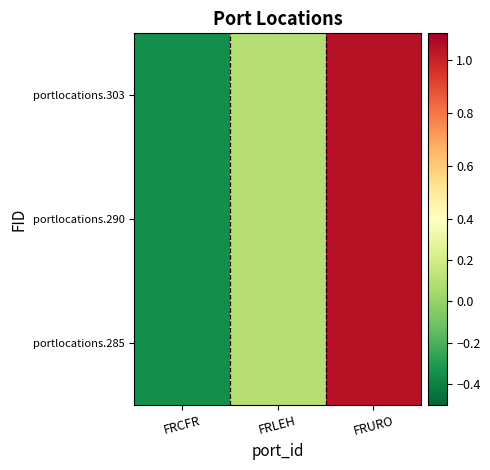

Reading right to left, extract all data points from this chart.

portlocations.285: FRURO=1.0	FRLEH=0.1	FRCFR=-0.4
portlocations.290: FRURO=1.0	FRLEH=0.1	FRCFR=-0.4
portlocations.303: FRURO=1.0	FRLEH=0.1	FRCFR=-0.4